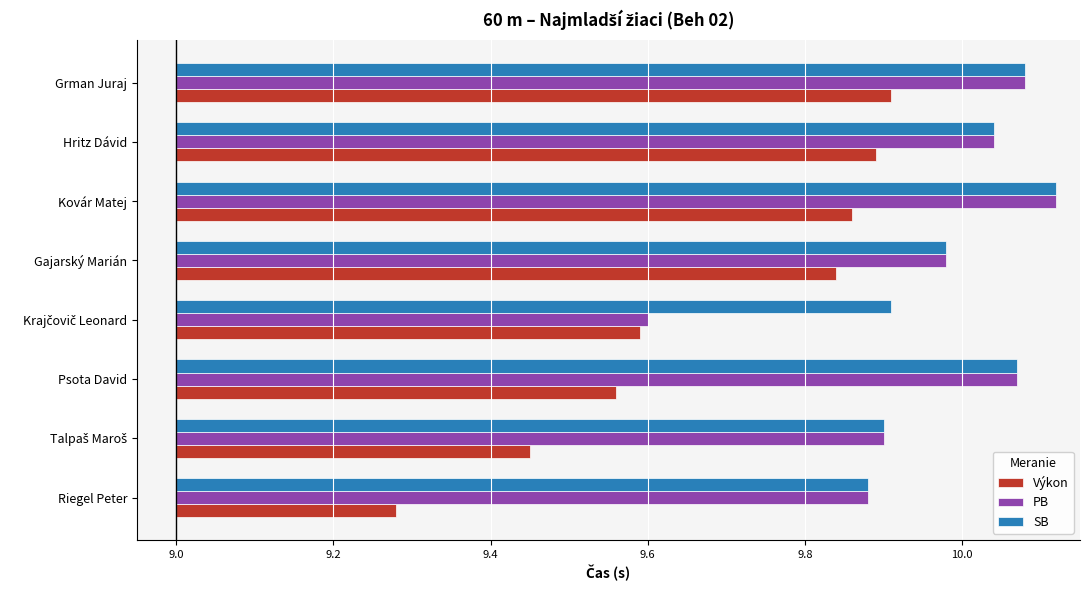

Which series has the largest total across all categories?

SB